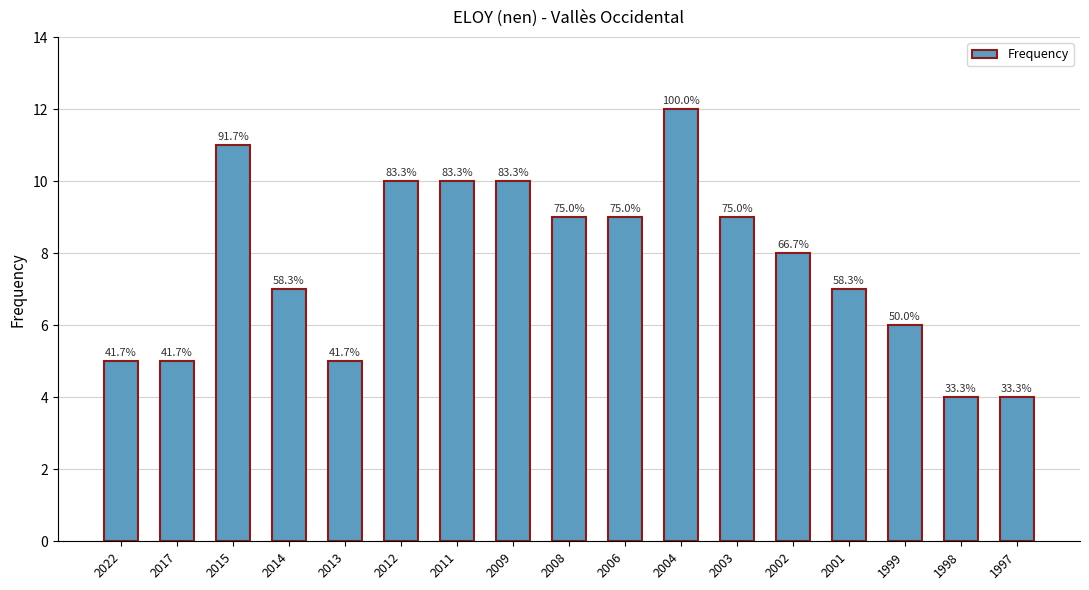

What is the minimum value shown in the chart?

4